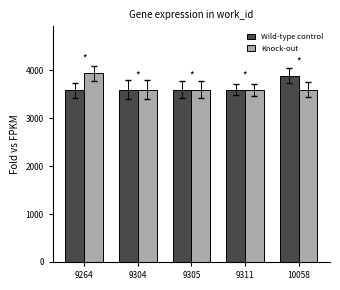

How many bars are there in total?

10